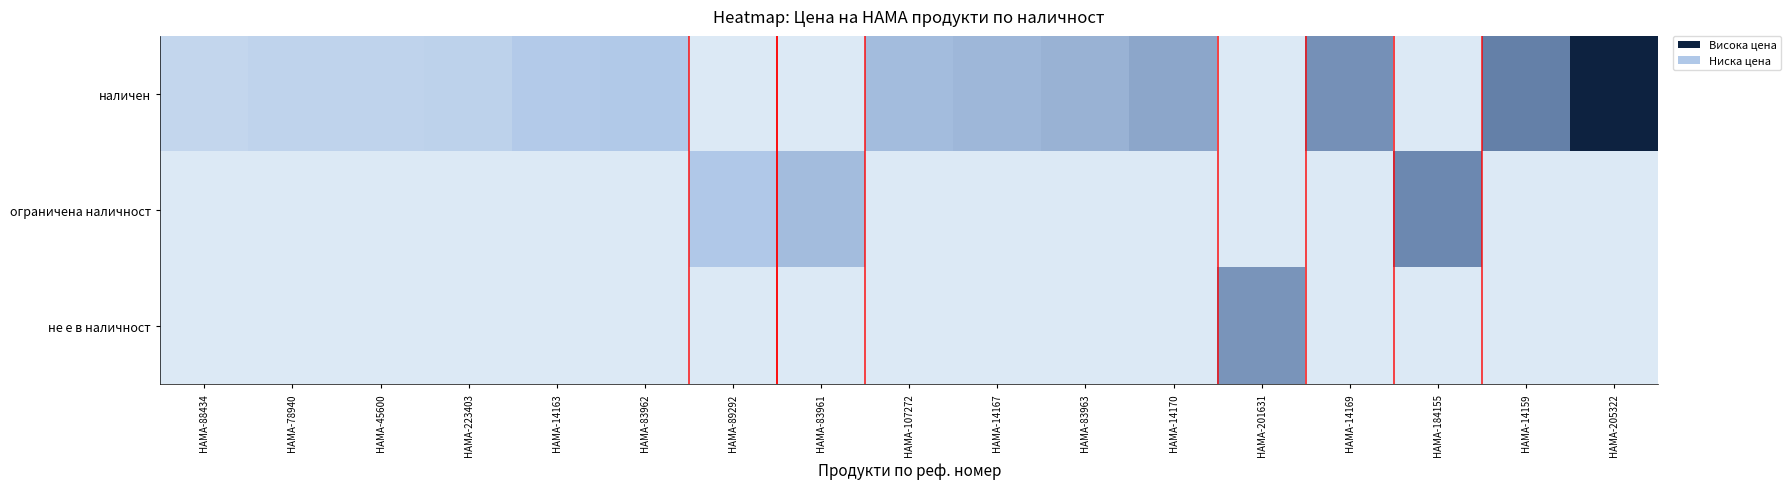

Rank the series at HAMA-14169 from lowest to highest value.

ограничена наличност, не е в наличност, наличен